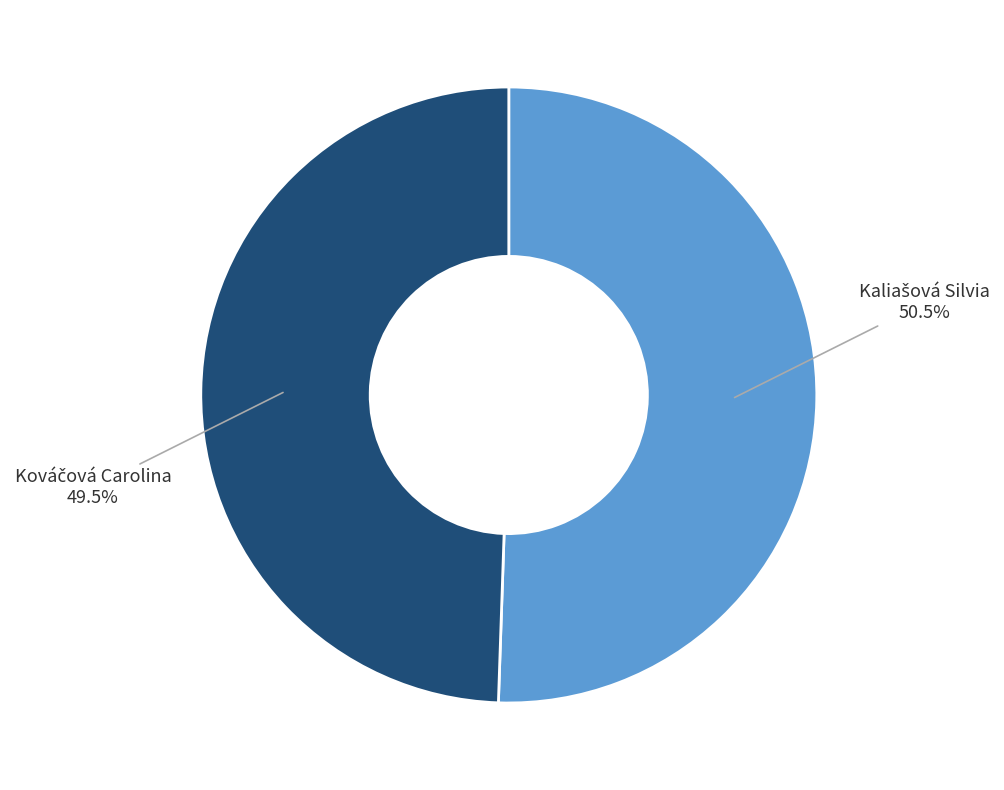

Is there any slice that represents more than half of the pie?

Yes